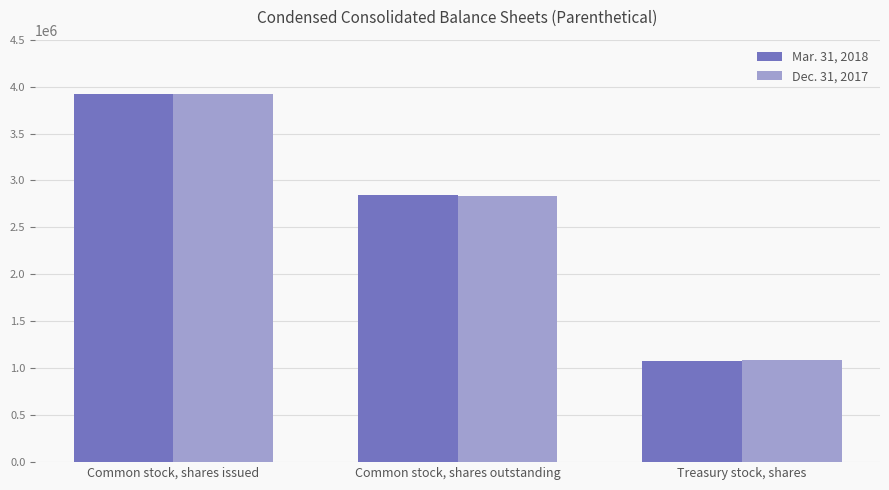

What is the difference between the Dec. 31, 2017 values at Common stock, shares outstanding and Common stock, shares issued?

1087217